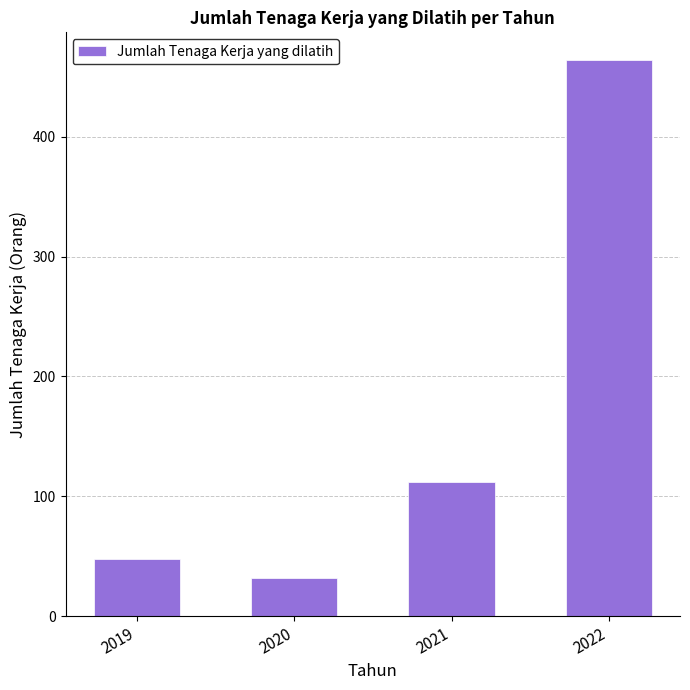

Does the chart contain any negative values?

No